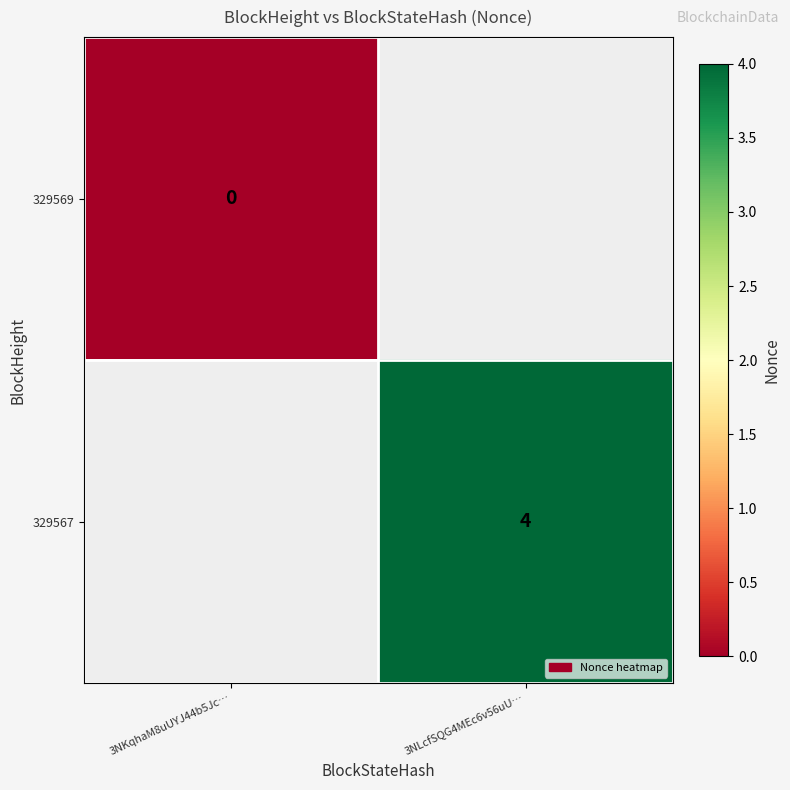

Is it true that 329567 equals 3 at 3NLcfSQG4MEc6v56uU…?

False